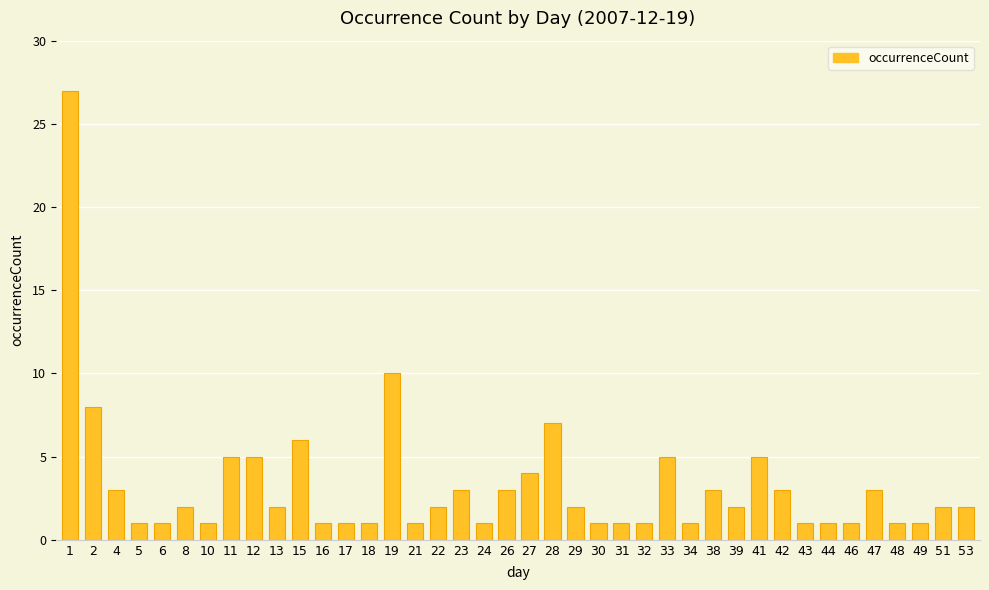

Are the bars horizontal?

No